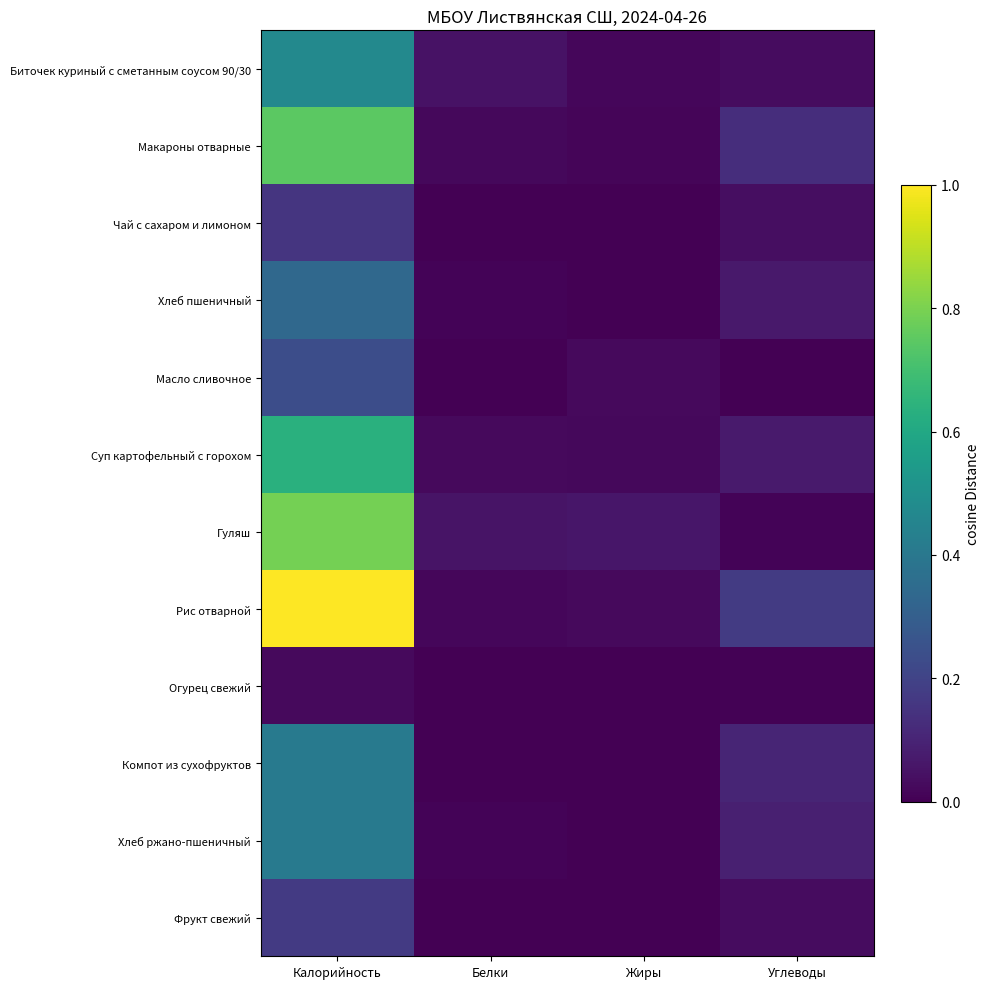

Reading right to left, list all the values displayed in this chart.

Биточек куриный с сметанным соусом 90/30: Углеводы=0.0	Жиры=0.0	Белки=0.0	Калорийность=0.5
Макароны отварные: Углеводы=0.1	Жиры=0.0	Белки=0.0	Калорийность=0.7
Чай с сахаром и лимоном: Углеводы=0.0	Жиры=0.0	Белки=0.0	Калорийность=0.2
Хлеб пшеничный: Углеводы=0.1	Жиры=0.0	Белки=0.0	Калорийность=0.3
Масло сливочное: Углеводы=0.0	Жиры=0.0	Белки=0.0	Калорийность=0.2
Суп картофельный с горохом: Углеводы=0.1	Жиры=0.0	Белки=0.0	Калорийность=0.6
Гуляш: Углеводы=0.0	Жиры=0.1	Белки=0.1	Калорийность=0.8
Рис отварной: Углеводы=0.2	Жиры=0.0	Белки=0.0	Калорийность=1.0
Огурец свежий: Углеводы=0.0	Жиры=0.0	Белки=0.0	Калорийность=0.0
Компот из сухофруктов: Углеводы=0.1	Жиры=0.0	Белки=0.0	Калорийность=0.4
Хлеб ржано-пшеничный: Углеводы=0.1	Жиры=0.0	Белки=0.0	Калорийность=0.4
Фрукт свежий: Углеводы=0.0	Жиры=0.0	Белки=0.0	Калорийность=0.2